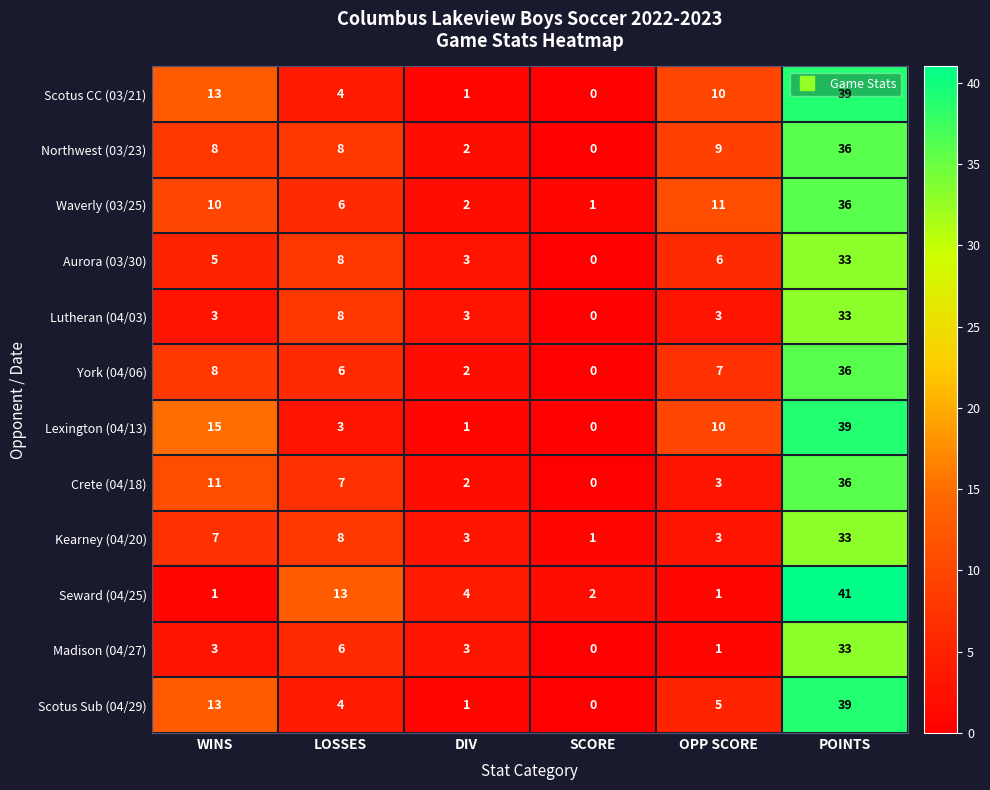

Which label corresponds to the largest value in the chart?

POINTS